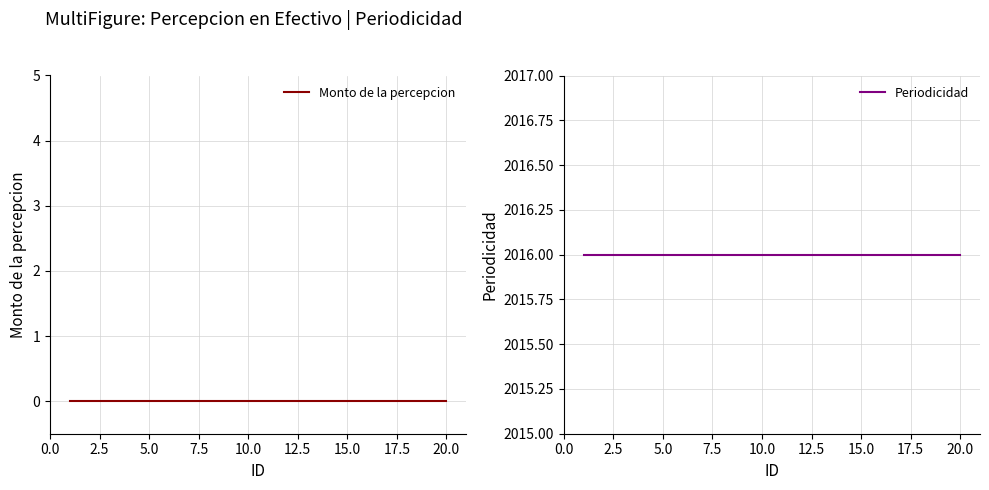

What is the highest value of the Periodicidad series?

2016